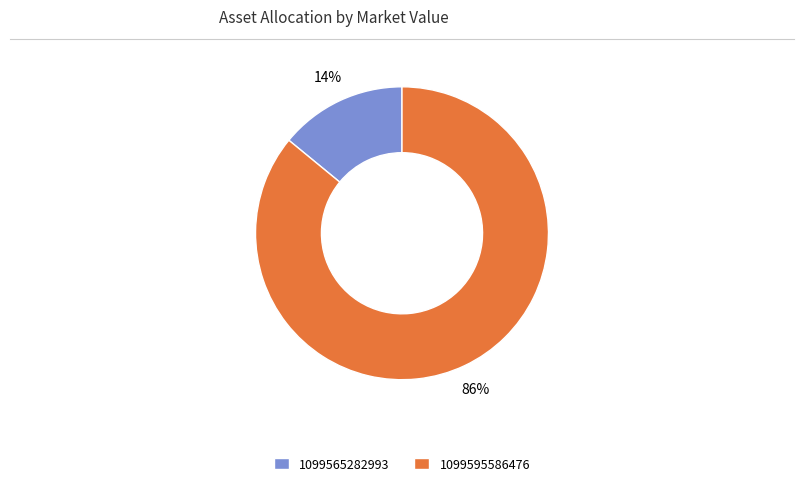

To the nearest percent, what portion does 1099565282993 represent?

14%